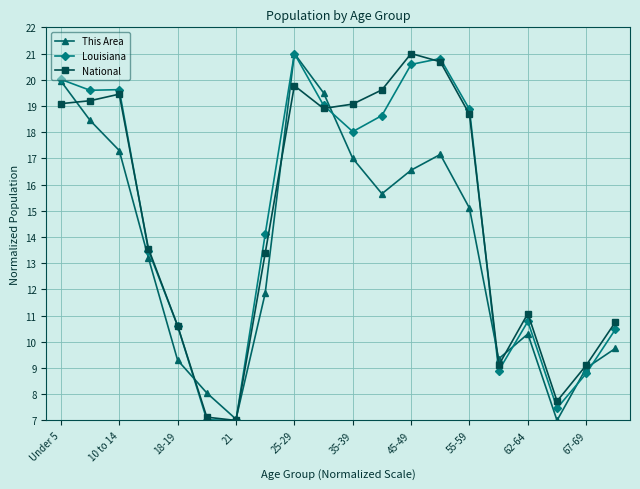

What is the highest value of the National series?

21.0